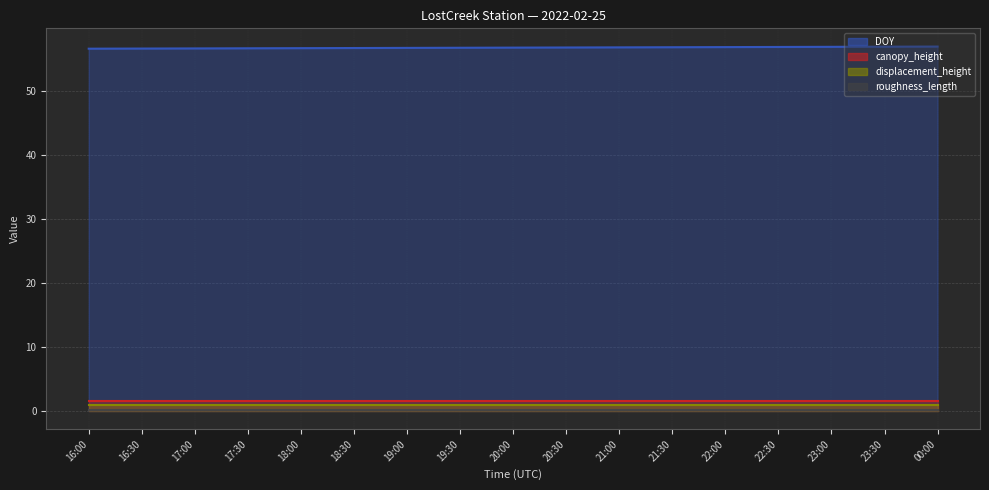

True or false: displacement_height has more than 2 points higher than both neighbors.

False